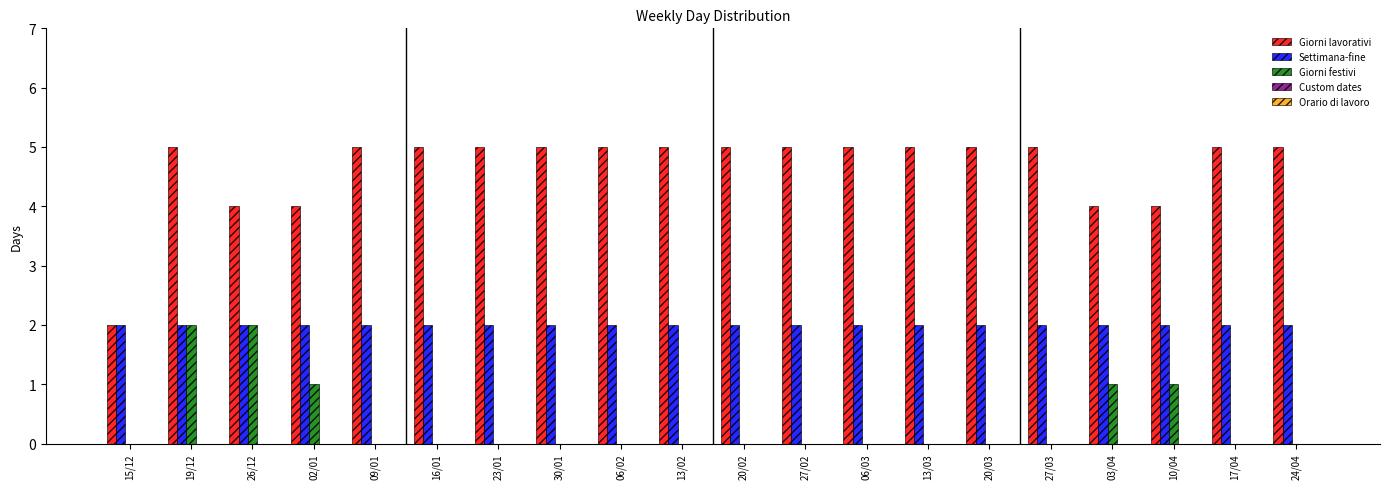

How many groups of bars are there?

20